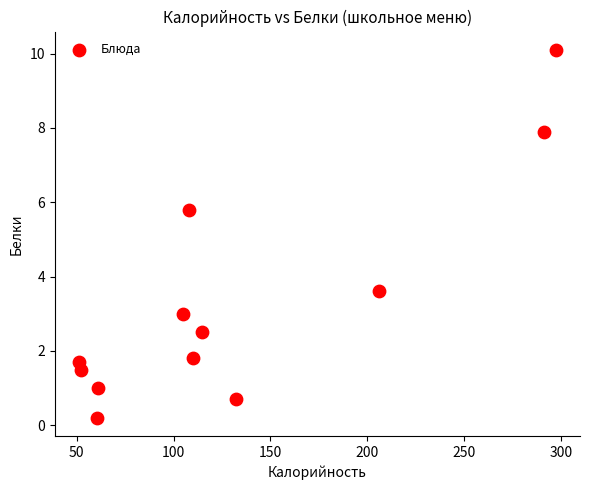

What Y value in the scatter plot is closest to 5?

5.8